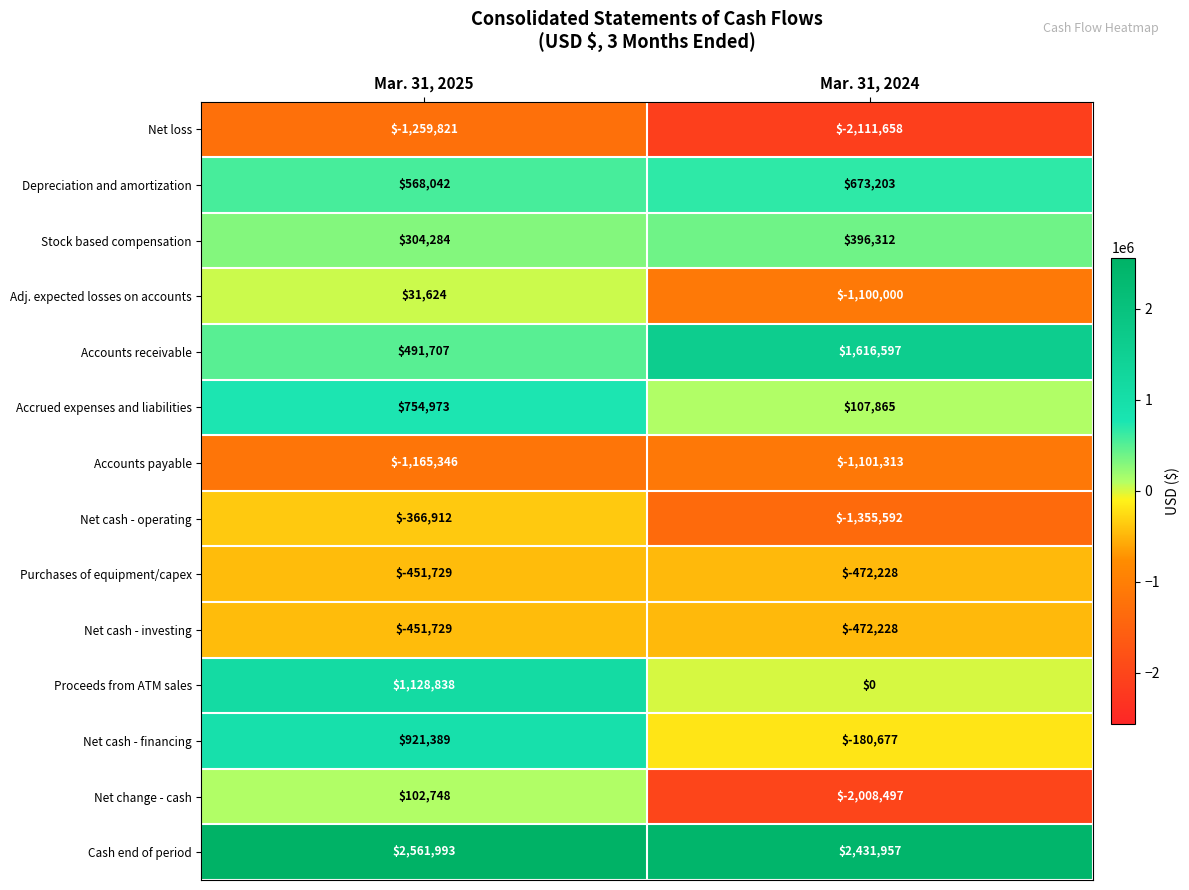

Is it true that Stock based compensation equals 268699 at Mar. 31, 2024?

False